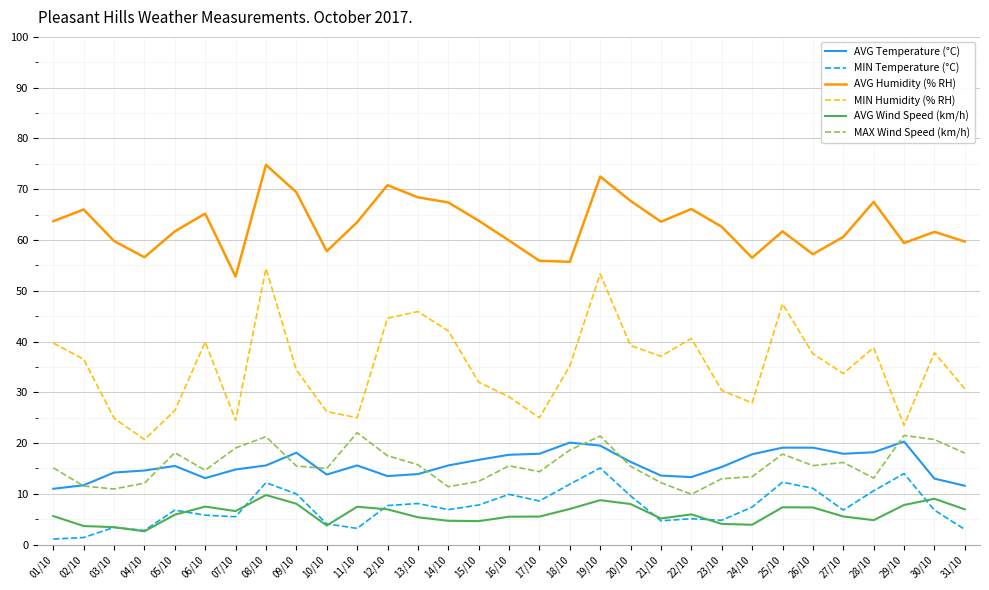

Which series has the widest spread of values?

MIN Humidity (% RH)